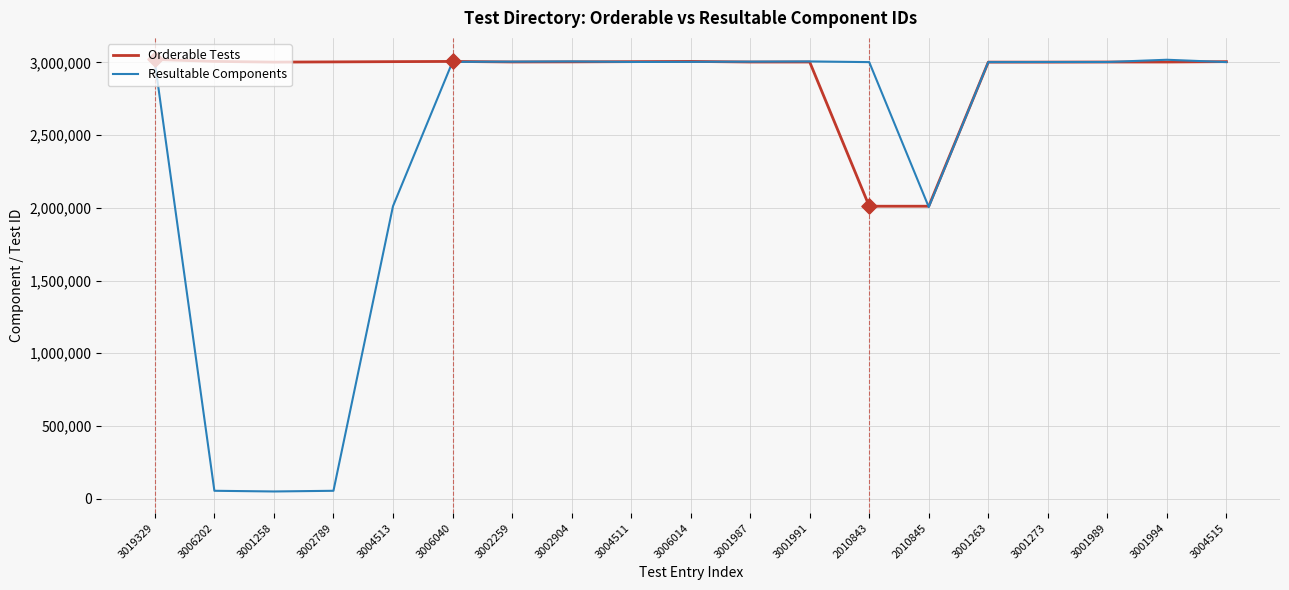

Which series changed the most between 3001258 and 3006014?

Resultable Components